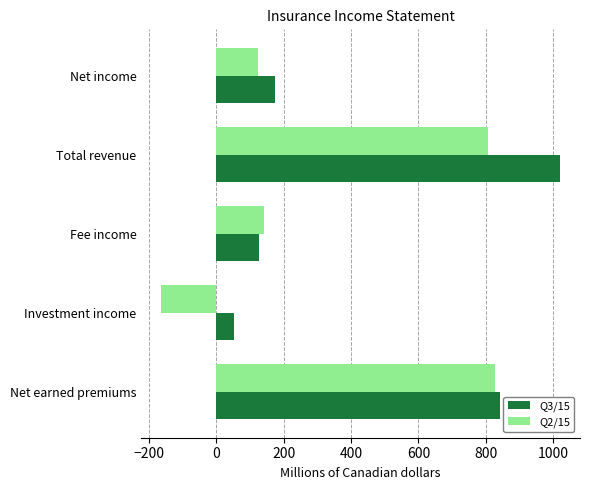

What is the lowest value of the Q2/15 series?

-164